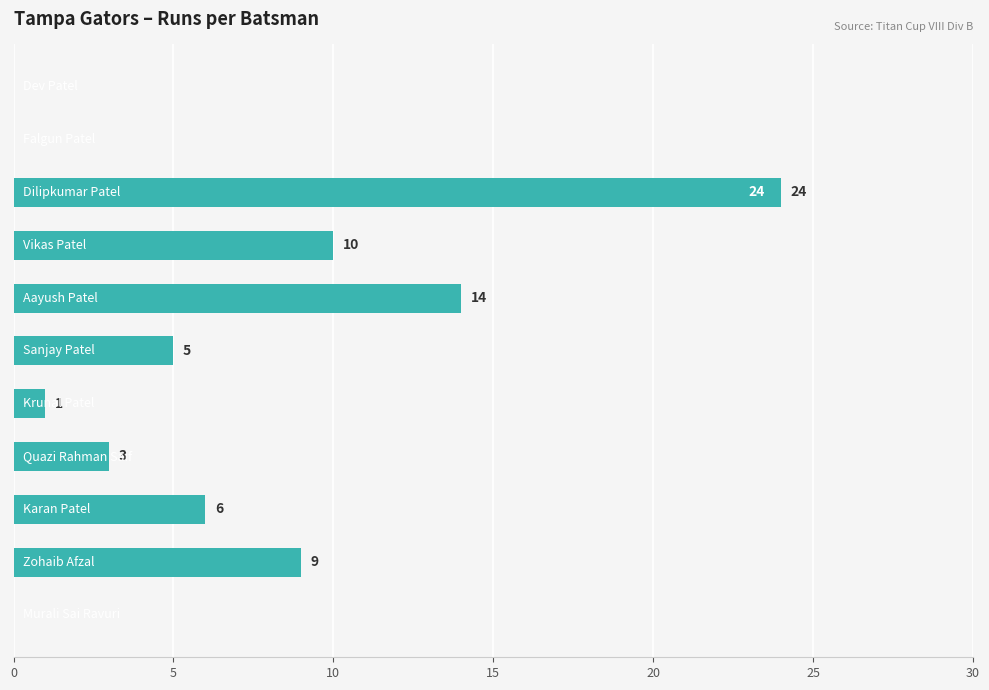

What is the maximum value shown in the chart?

24